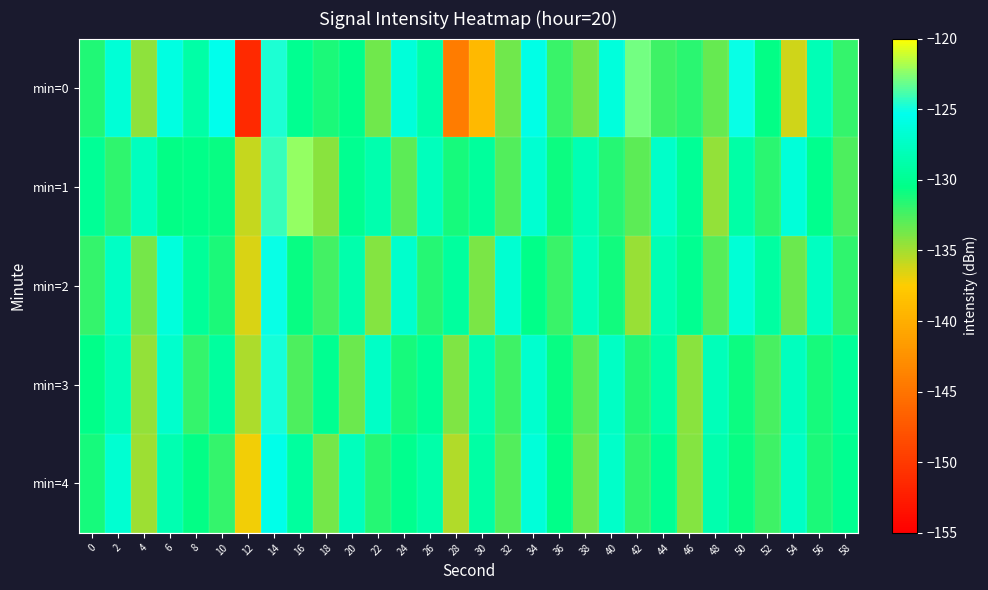

Count the number of data series in this chart.

5